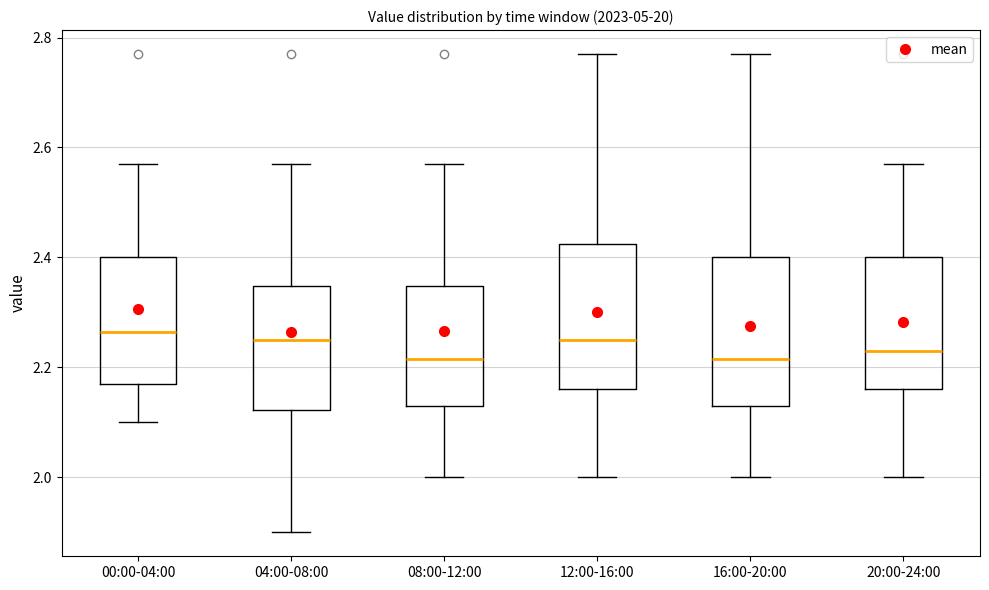

Reading left to right, read every box against the y-axis: the position of its median line, the range the box covers, and the ends of its whiskers. The values are not printed on the chart, so give them approximately, as read against the axis.

00:00-04:00: median 2.26, box 2.18 to 2.40, whiskers 2.10 to 2.58
04:00-08:00: median 2.26, box 2.12 to 2.34, whiskers 1.90 to 2.58
08:00-12:00: median 2.22, box 2.14 to 2.34, whiskers 2.00 to 2.58
12:00-16:00: median 2.26, box 2.16 to 2.42, whiskers 2.00 to 2.78
16:00-20:00: median 2.22, box 2.14 to 2.40, whiskers 2.00 to 2.78
20:00-24:00: median 2.24, box 2.16 to 2.40, whiskers 2.00 to 2.58